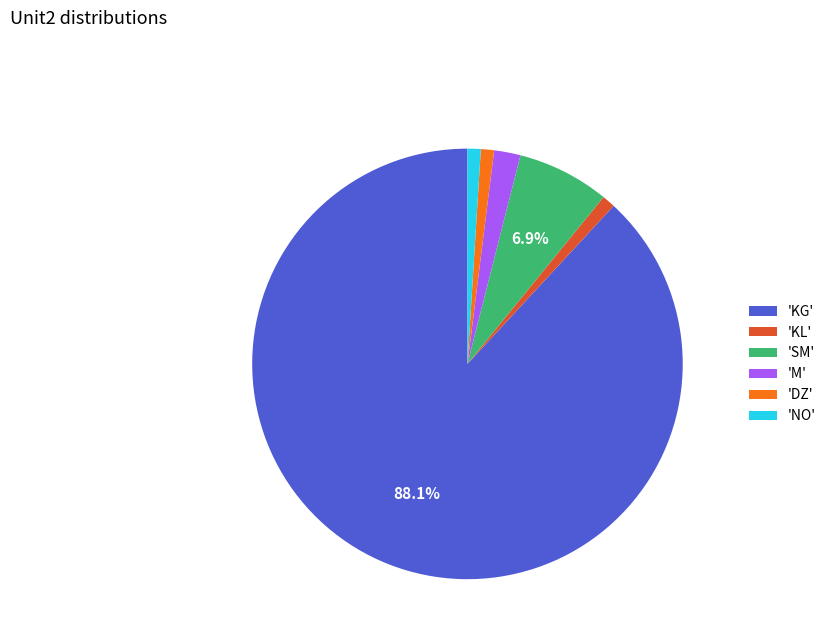

Do 'KG' and 'M' together represent more than half of the pie?

Yes